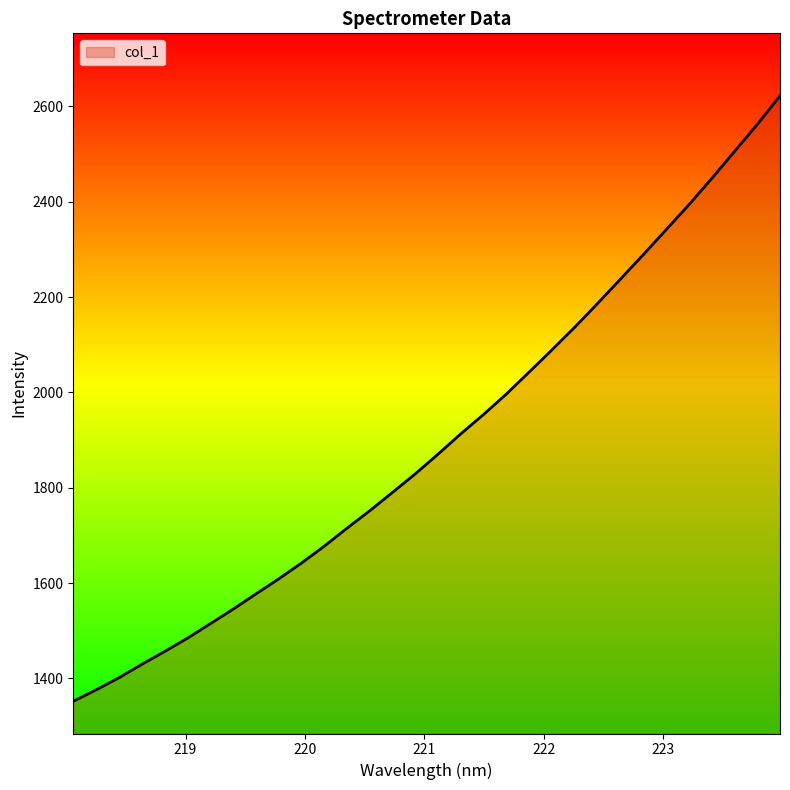

Reading right to left, list all the values displayed in this chart.

2622.3	2562.1	2505.5	2448.8	2393.8	2341.4	2289.2	2238.1	2187.2	2137.5	2089.8	2043.4	1997.2	1954.3	1913.6	1870.9	1829.4	1790.5	1751.9	1715.2	1677.4	1641.9	1608.6	1577.1	1545.0	1514.5	1484.2	1456.3	1429.4	1401.3	1376.0	1351.9